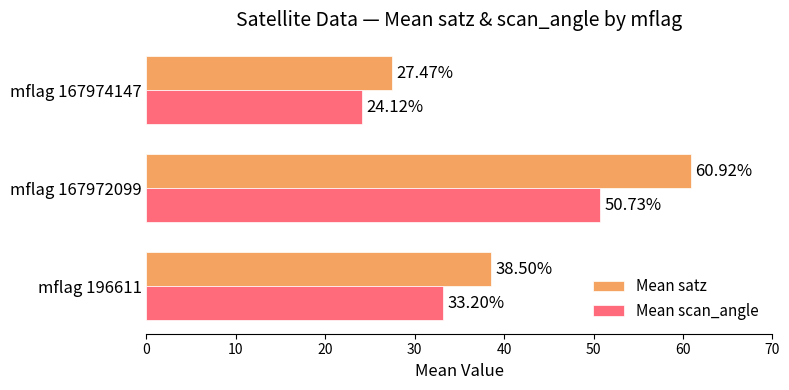

What is the lowest value of the Mean satz series?

27.5